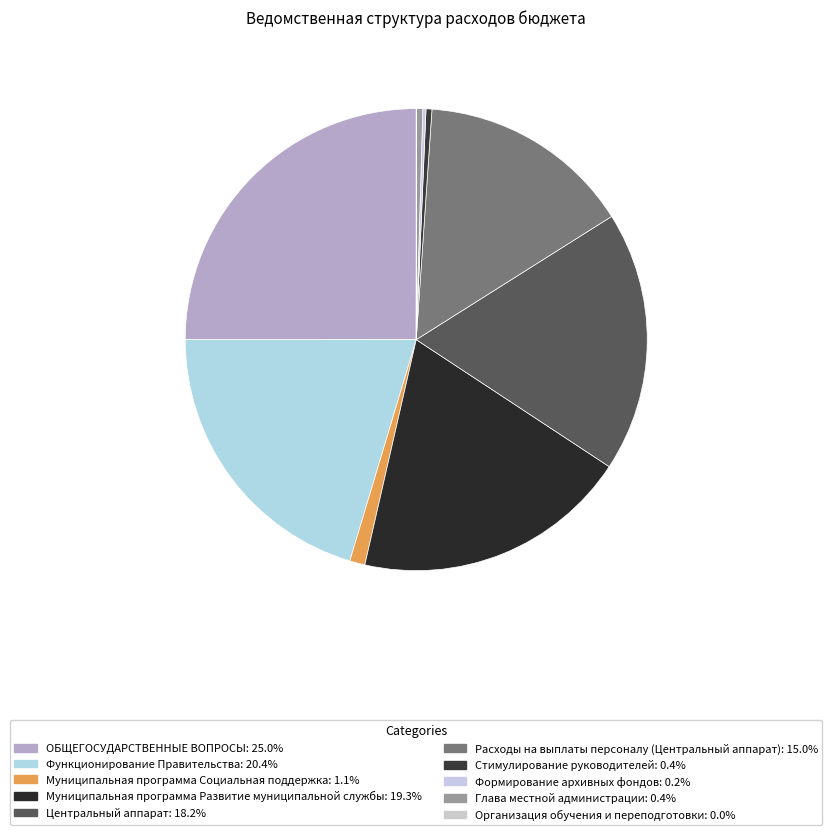

To the nearest percent, what percentage of the pie is Центральный аппарат?

18%